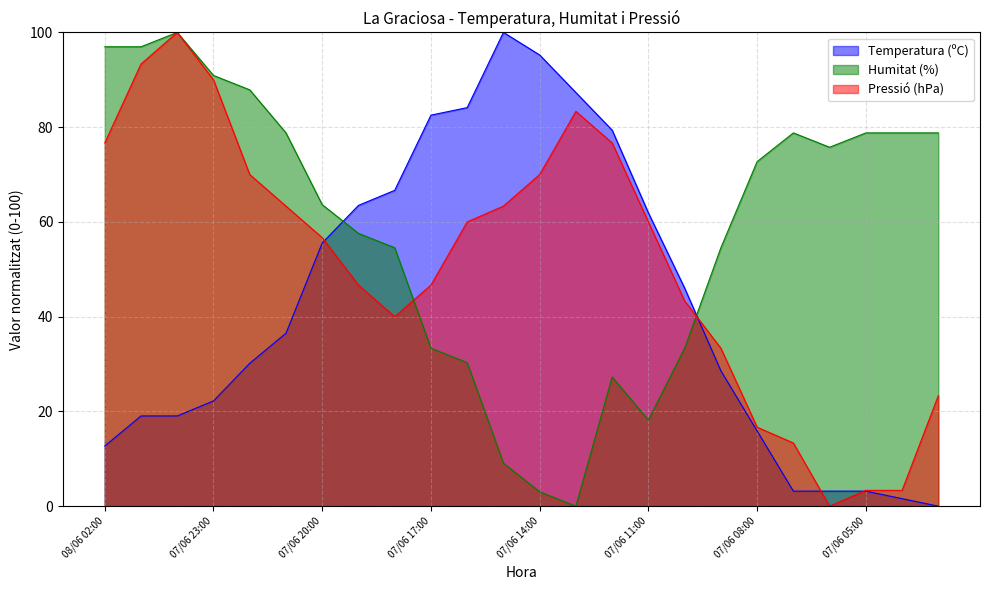

How many series are shown in this chart?

3